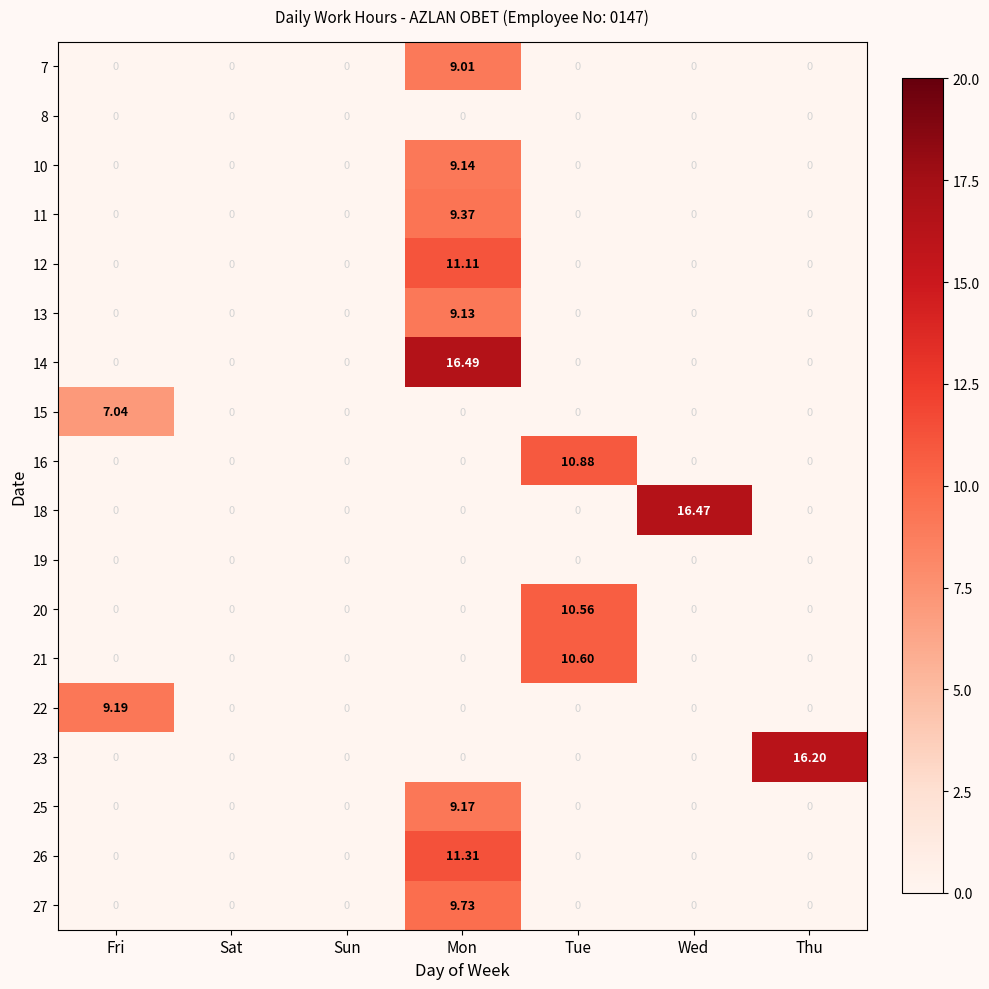

At which category is the sum across all series the highest?

Mon